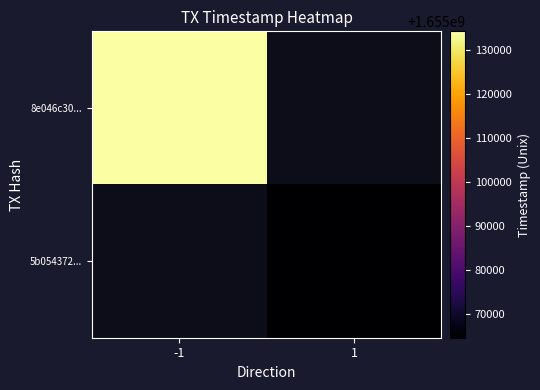

Rank the categories by 5b054372... value from highest to lowest.

-1, 1